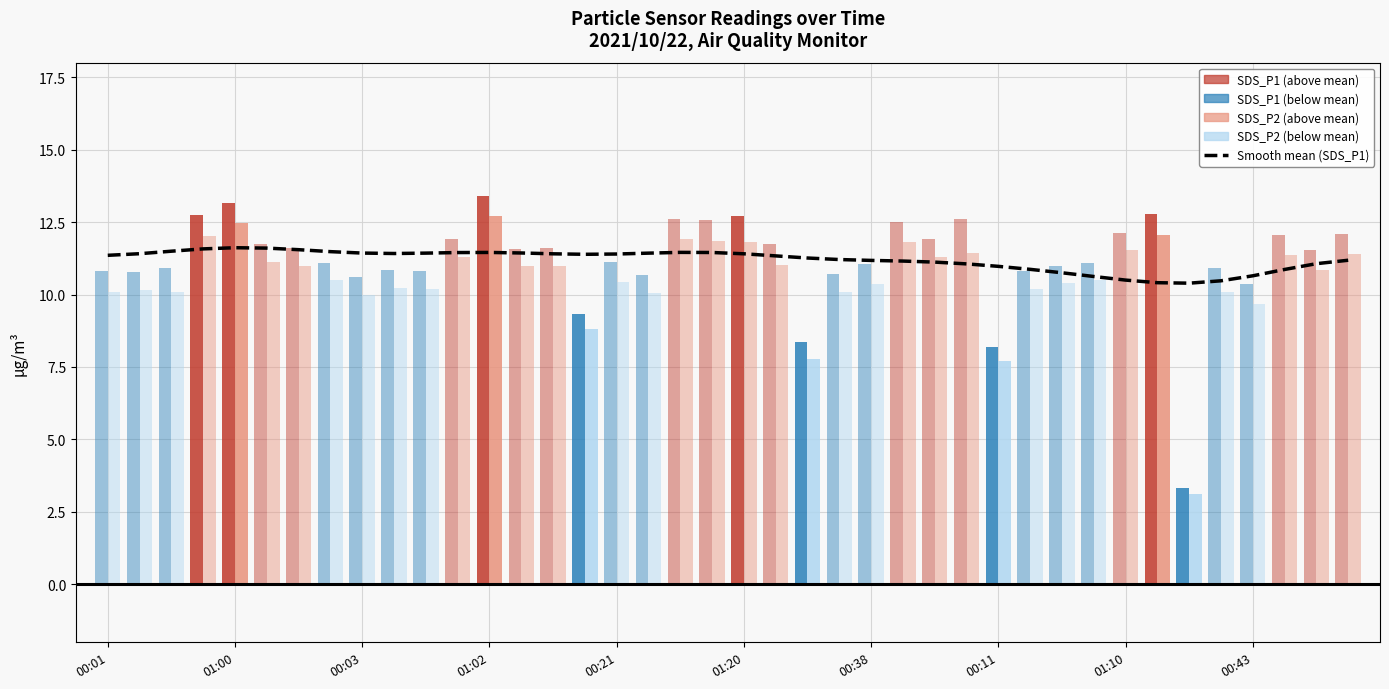

The value at 21 is 2.3. True or false?

False